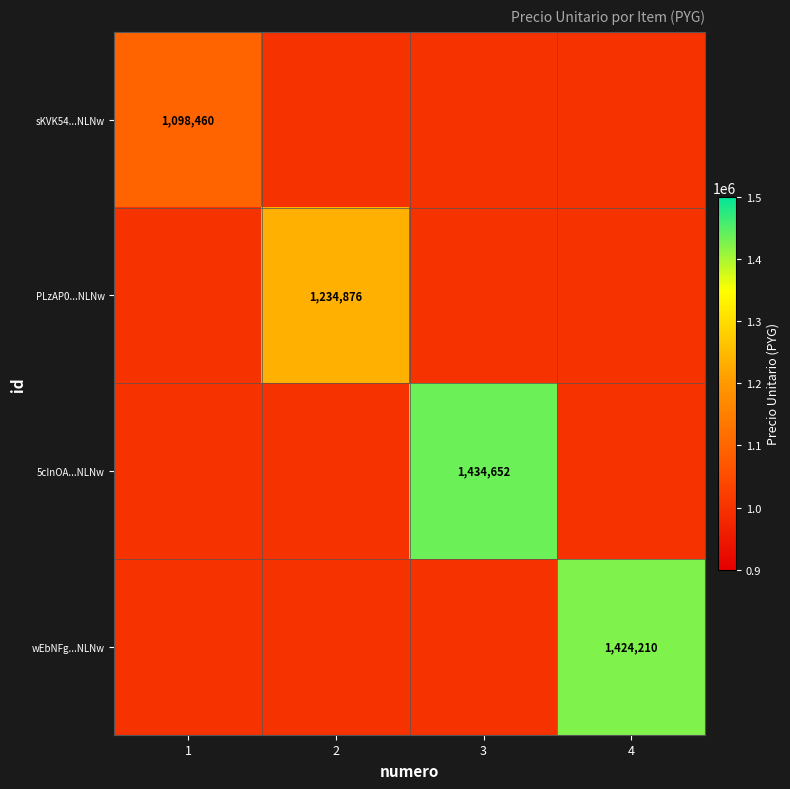

Is the value of wEbNFg...NLNw at 4 greater than the value of 5cInOA...NLNw at 4?

Yes